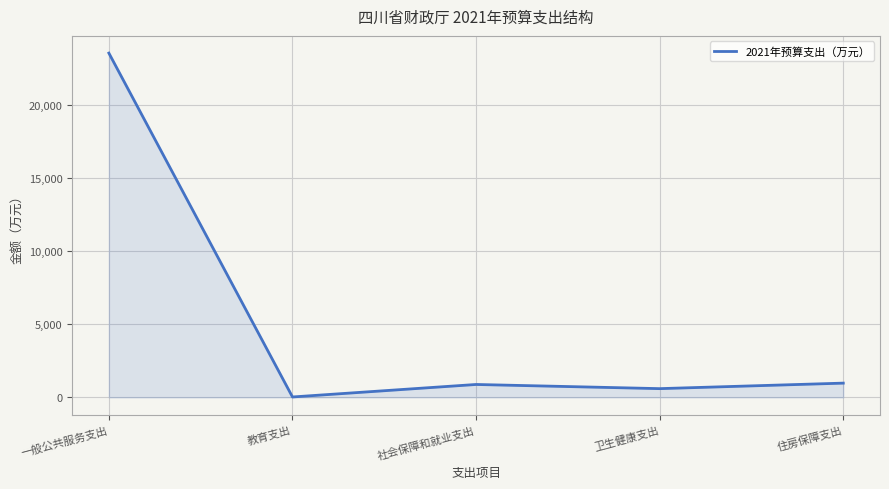

What is the greatest value displayed?

23584.2